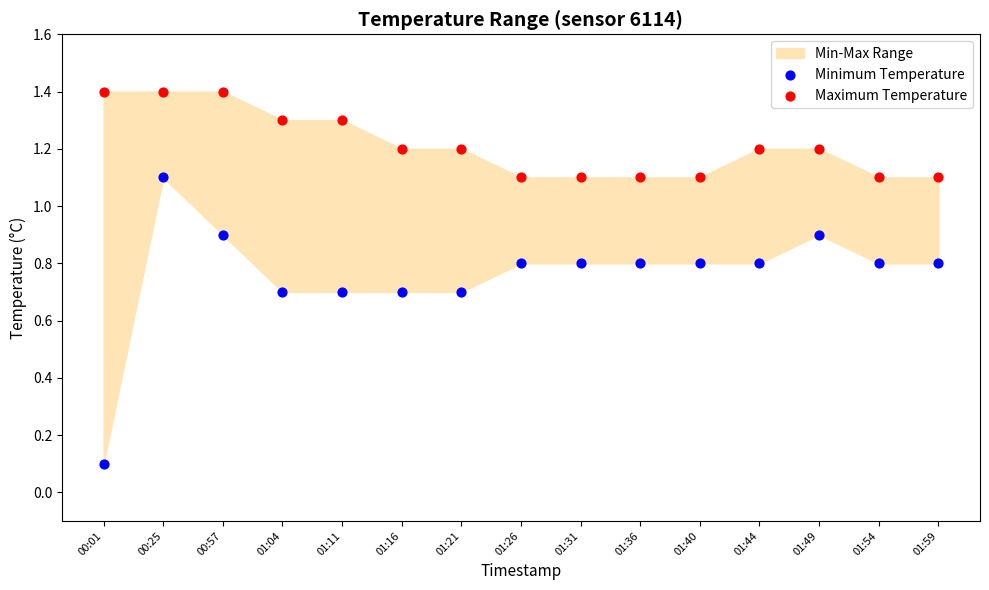

Across all data points, what is the range of X values (max minus min)?

1.0